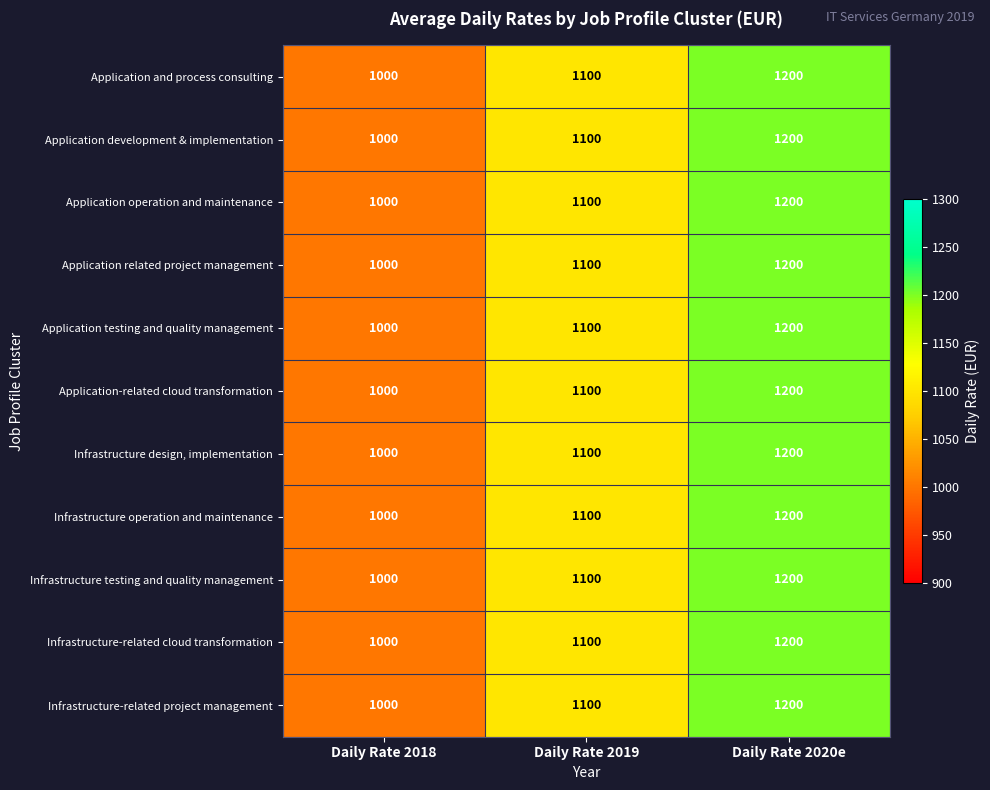

Is the value of Application related project management at Daily Rate 2018 greater than the value of Application development & implementation at Daily Rate 2019?

No